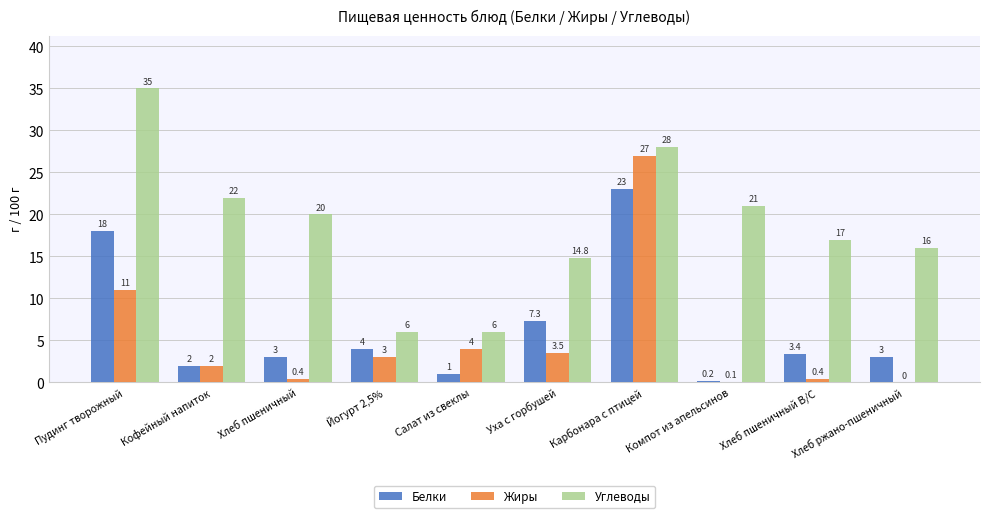

What are all the series names shown in the legend?

Белки, Жиры, Углеводы